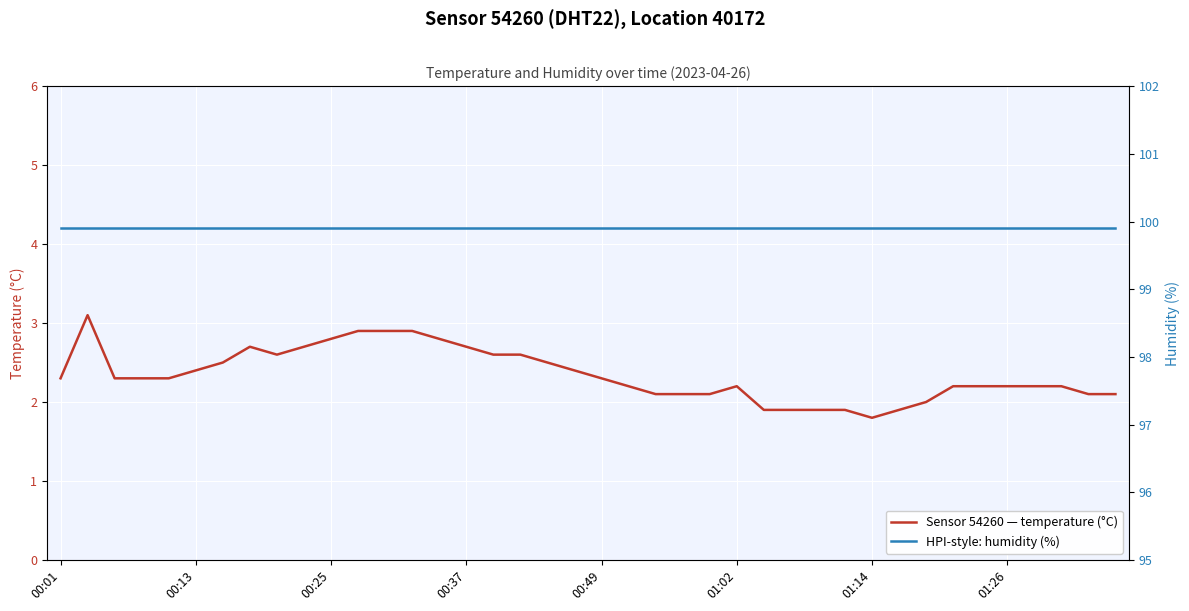

True or false: humidity has more than 2 points higher than both neighbors.

False